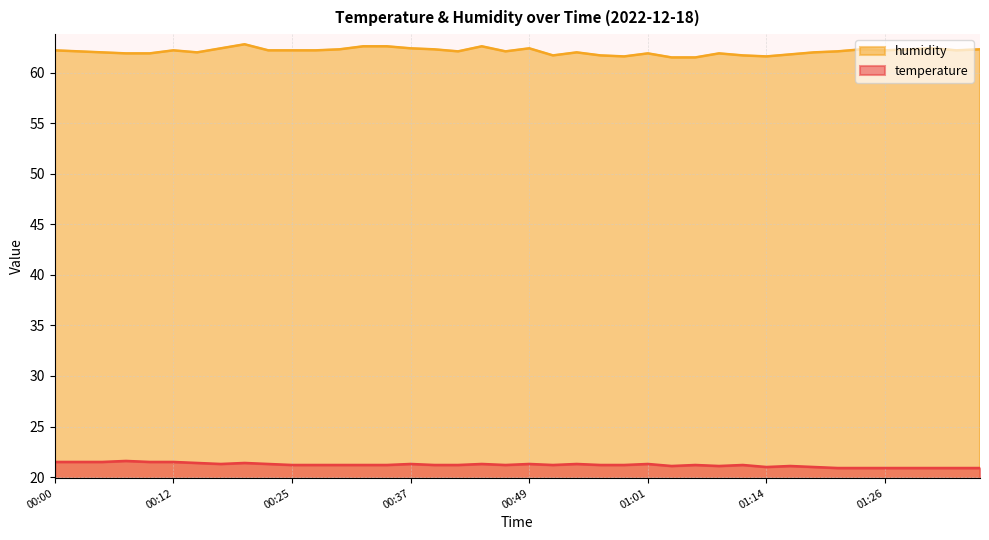

Reading left to right, list all the values displayed in this chart.

temperature: 21.5	21.5	21.5	21.6	21.5	21.5	21.4	21.3	21.4	21.3	21.2	21.2	21.2	21.2	21.2	21.3	21.2	21.2	21.3	21.2	21.3	21.2	21.3	21.2	21.2	21.3	21.1	21.2	21.1	21.2	21.0	21.1	21.0	20.9	20.9	20.9	20.9	20.9	20.9	20.9
humidity: 62.2	62.1	62.0	61.9	61.9	62.2	62.0	62.4	62.8	62.2	62.2	62.2	62.3	62.6	62.6	62.4	62.3	62.1	62.6	62.1	62.4	61.7	62.0	61.7	61.6	61.9	61.5	61.5	61.9	61.7	61.6	61.8	62.0	62.1	62.3	62.2	62.3	62.4	62.2	62.3